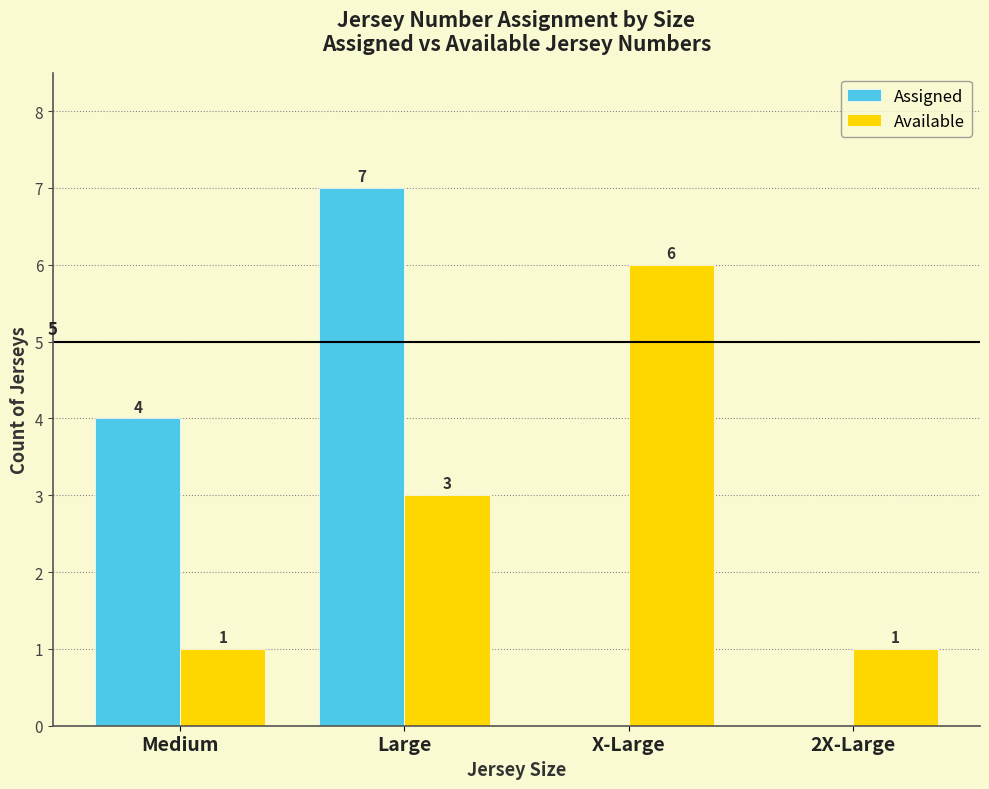

Reading right to left, transcribe all the data shown in this chart.

Assigned: 0	0	7	4
Available: 1	6	3	1